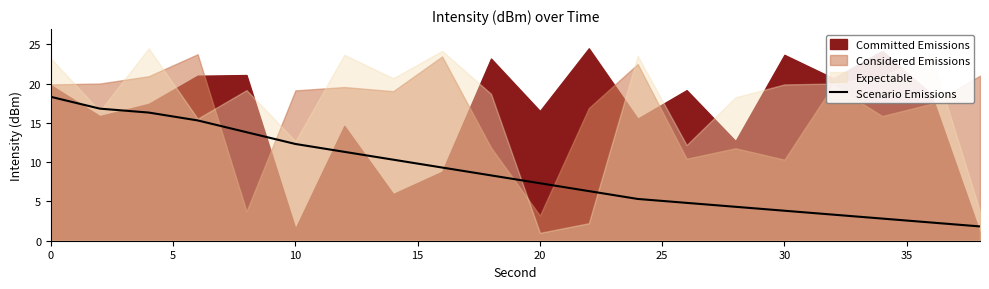

What is the minimum value for Scenario Emissions?

1.8